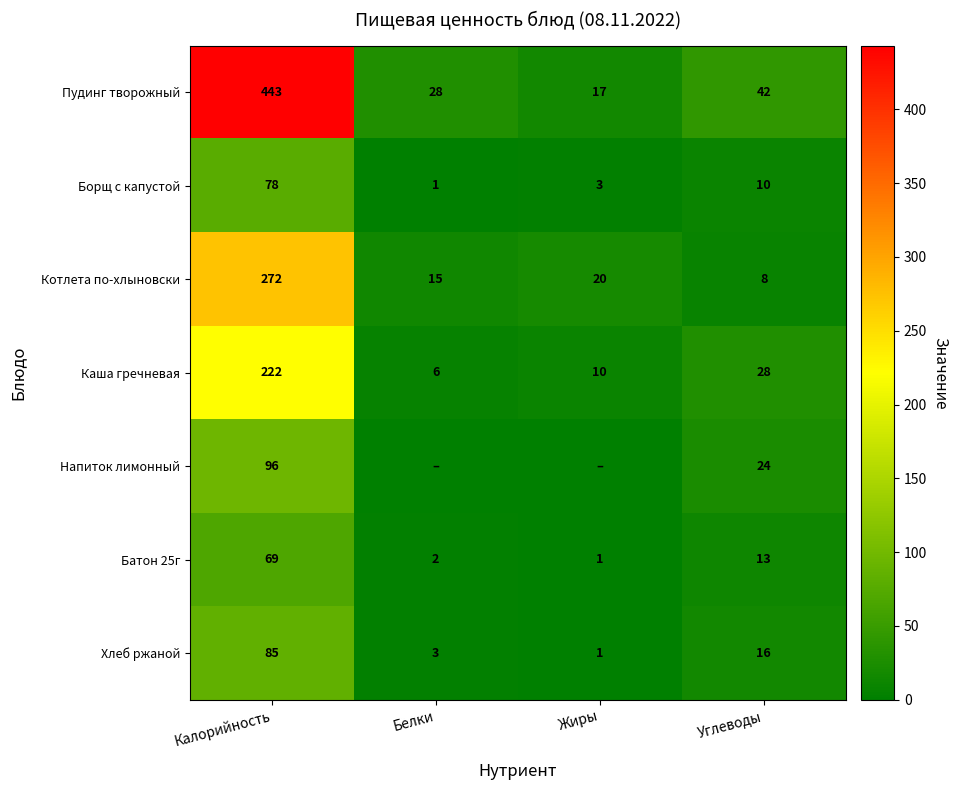

Read the Хлеб ржаной value at Углеводы, to the nearest 10.

20